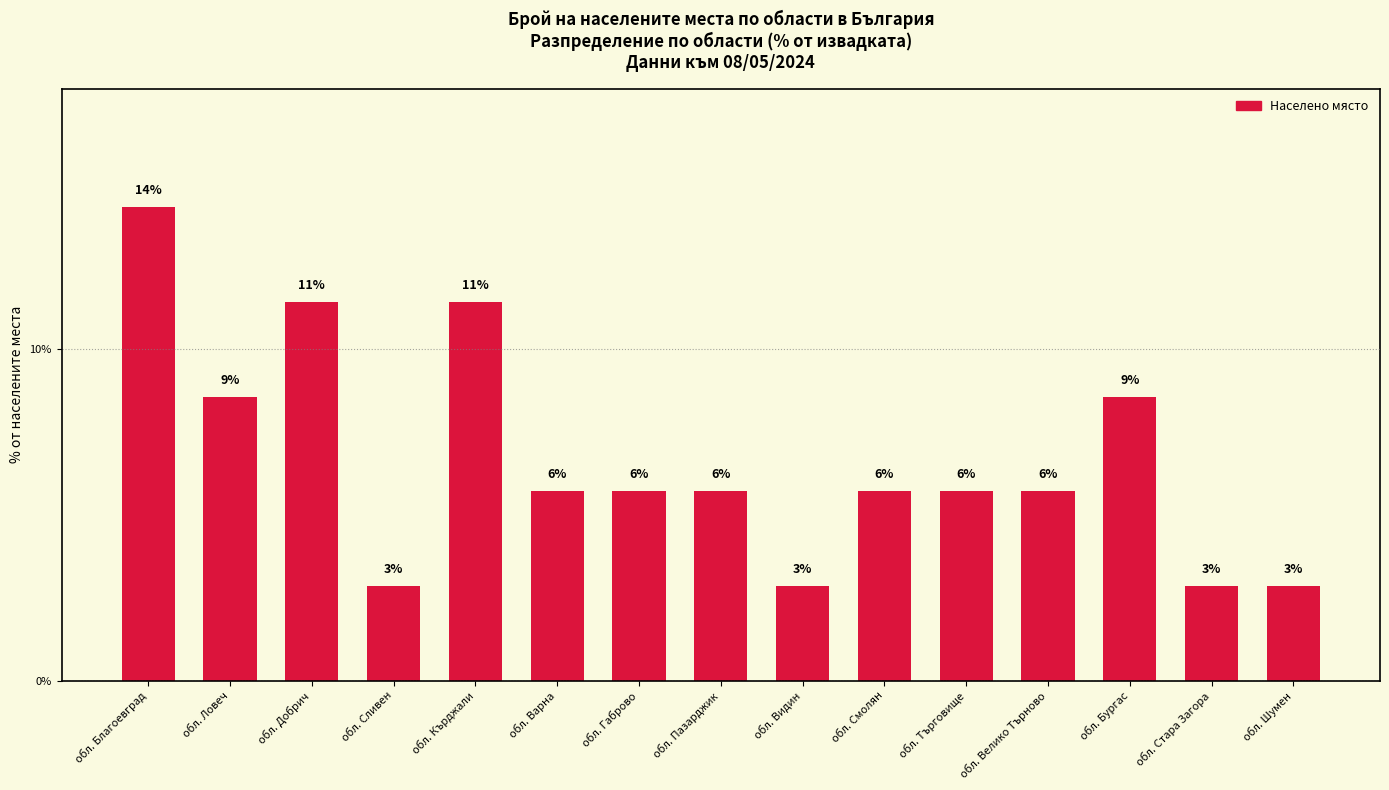

How many bars are there in total?

15